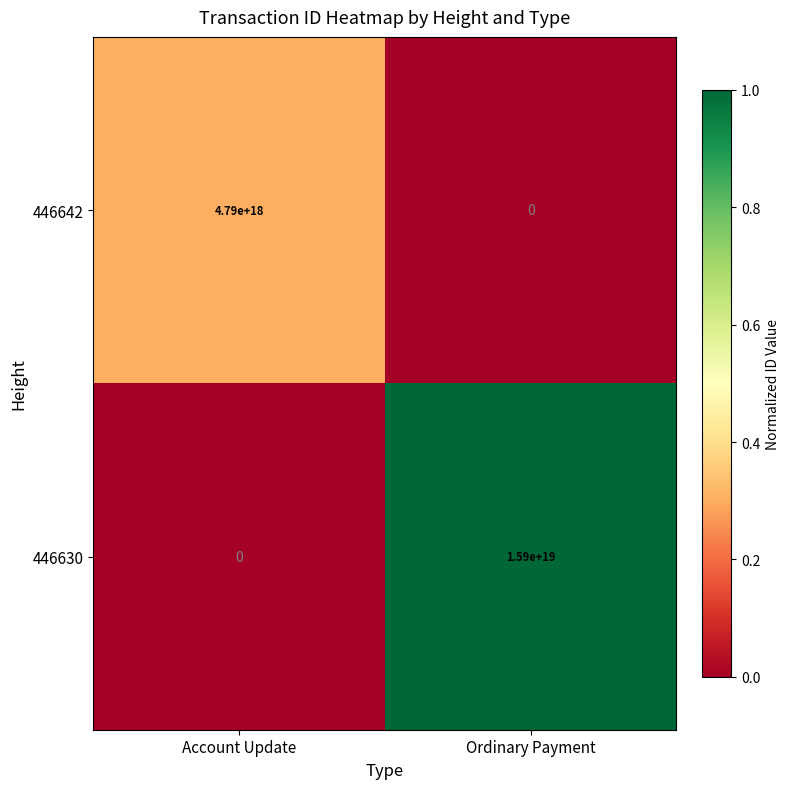

At which category is the sum across all series the highest?

Ordinary Payment